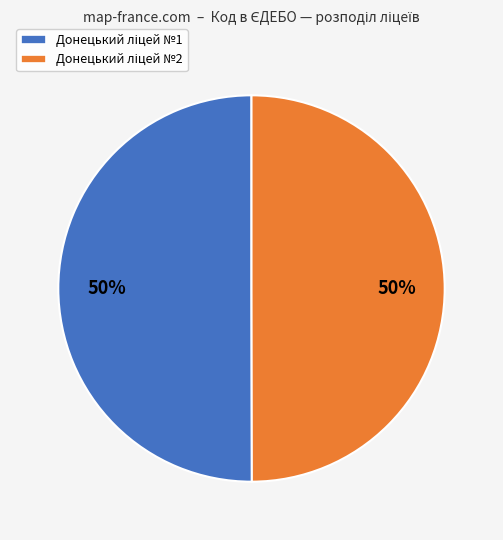

To the nearest percent, what is the average slice percentage?

50%